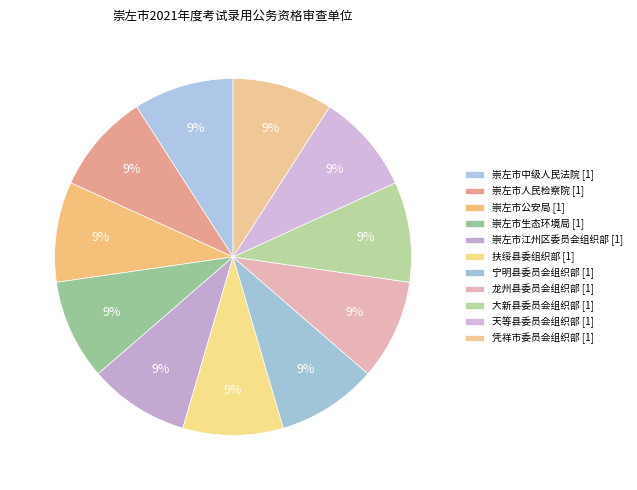

How many segments does this pie chart have?

11